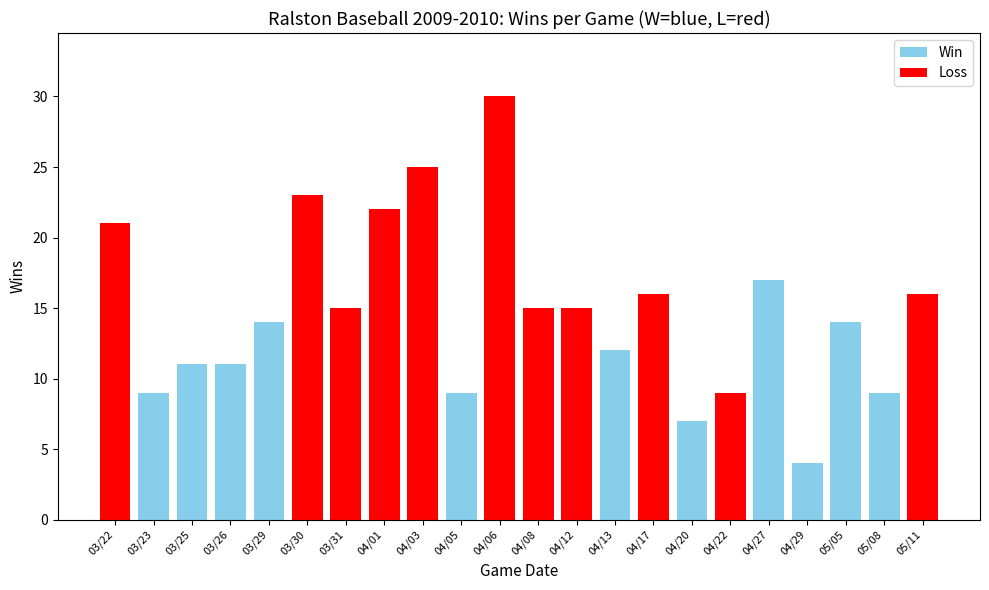

Reading right to left, what are all the values shown in this chart?

16	9	14	4	17	9	7	16	12	15	15	30	9	25	22	15	23	14	11	11	9	21